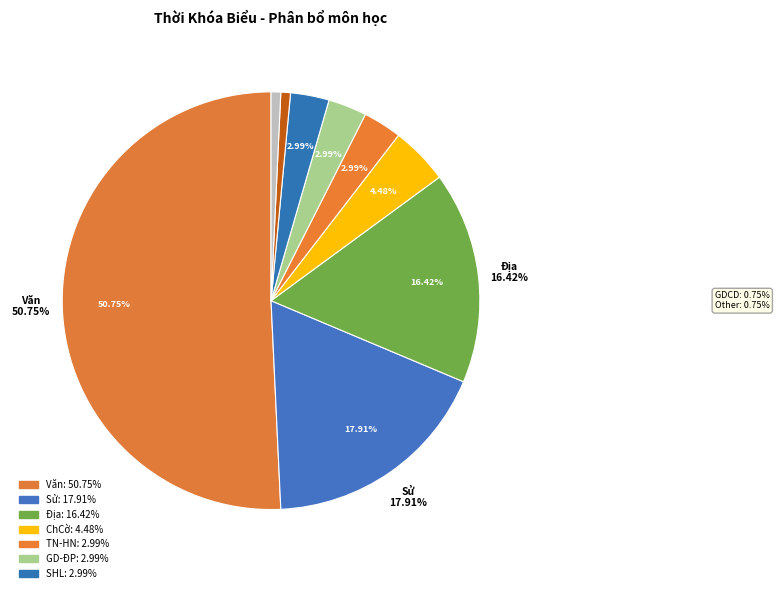

What percentage is the GD-ĐP slice, to the nearest percent?

3%